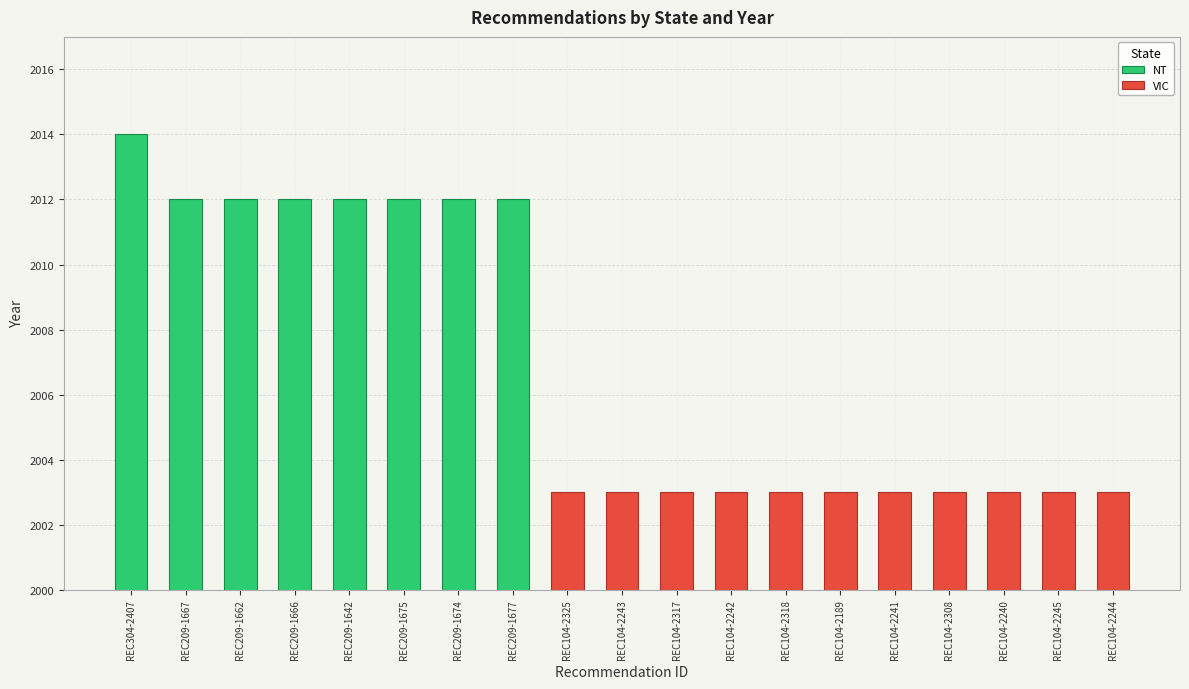

The NT series shows 2014 at REC304-2407. True or false?

True